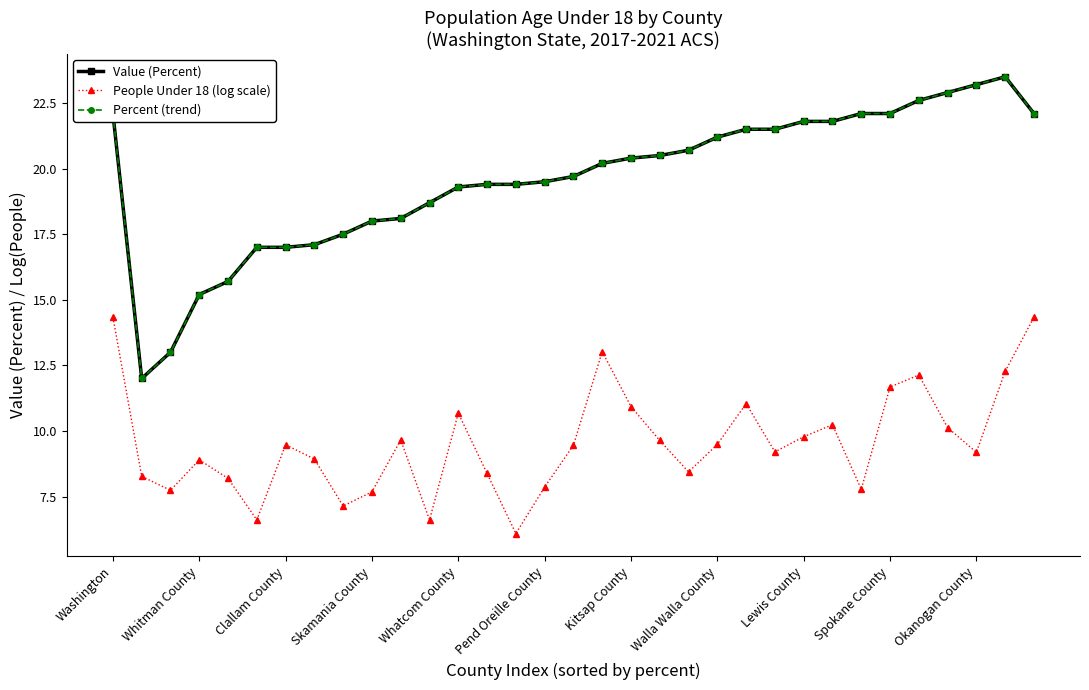

Reading left to right, transcribe all the data shown in this chart.

Value (Percent): 22.1	12.0	13.0	15.2	15.7	17.0	17.0	17.1	17.5	18.0	18.1	18.7	19.3	19.4	19.4	19.5	19.7	20.2	20.4	20.5	20.7	21.2	21.5	21.5	21.8	21.8	22.1	22.1	22.6	22.9	23.2	23.5	22.1
People Under 18 (log scale): 14.3	8.3	7.7	8.9	8.2	6.6	9.5	8.9	7.1	7.7	9.7	6.6	10.7	8.4	6.1	7.9	9.5	13.0	10.9	9.6	8.4	9.5	11.0	9.2	9.8	10.2	7.8	11.7	12.1	10.1	9.2	12.3	14.3
Percent (trend): 22.1	12.0	13.0	15.2	15.7	17.0	17.0	17.1	17.5	18.0	18.1	18.7	19.3	19.4	19.4	19.5	19.7	20.2	20.4	20.5	20.7	21.2	21.5	21.5	21.8	21.8	22.1	22.1	22.6	22.9	23.2	23.5	22.1